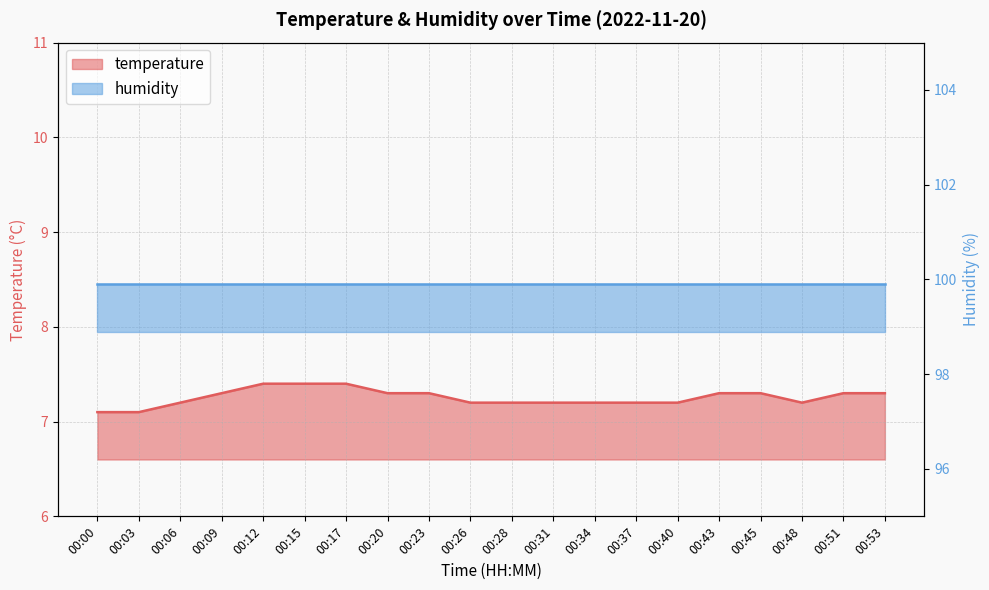

What is the difference between the maximum and minimum values?

0.3